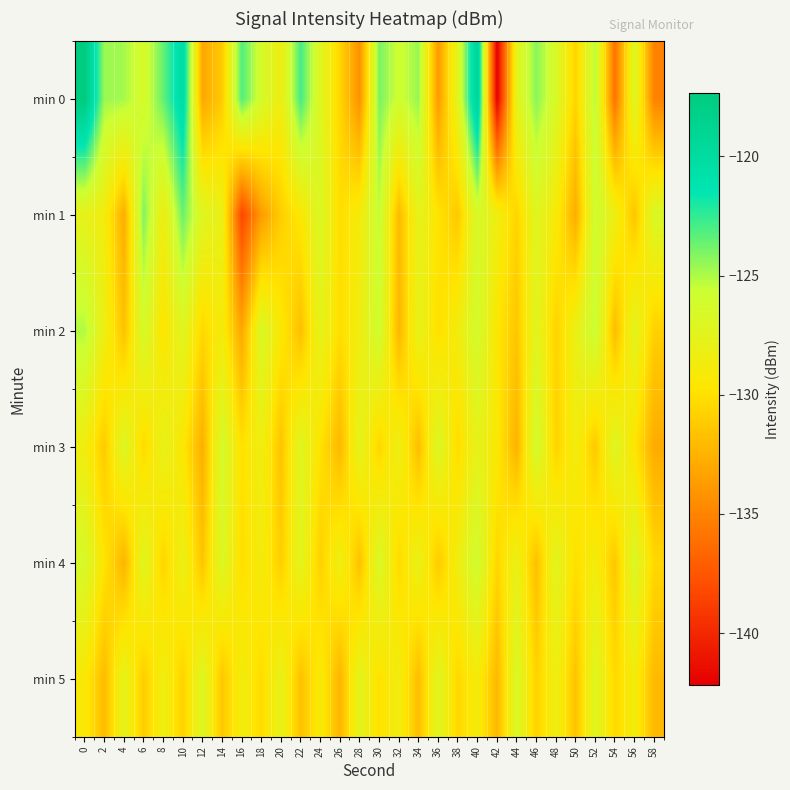

Reading left to right, what are all the values shown in this chart?

min 0: 0=-117.3	2=-124.7	4=-124.8	6=-126.4	8=-123.5	10=-120.2	12=-133.1	14=-131.2	16=-123.1	18=-126.3	20=-128.4	22=-122.9	24=-127.1	26=-130.6	28=-134.3	30=-124.0	32=-125.9	34=-124.6	36=-133.8	38=-127.4	40=-118.8	42=-142.2	44=-127.5	46=-124.3	48=-126.6	50=-130.7	52=-125.3	54=-136.0	56=-126.8	58=-135.1
min 1: 0=-127.7	2=-128.7	4=-132.8	6=-124.0	8=-128.5	10=-123.7	12=-127.2	14=-128.1	16=-138.3	18=-133.7	20=-131.0	22=-129.5	24=-126.8	26=-130.2	28=-128.9	30=-125.4	32=-132.1	34=-127.6	36=-129.8	38=-131.3	40=-126.5	42=-128.4	44=-130.7	46=-127.2	48=-129.1	50=-132.8	52=-125.9	54=-128.3	56=-131.5	58=-126.7
min 2: 0=-125.1	2=-128.3	4=-131.7	6=-126.4	8=-129.8	10=-127.2	12=-130.5	14=-128.9	16=-133.1	18=-126.7	20=-129.4	22=-131.8	24=-127.6	26=-130.2	28=-128.5	30=-125.9	32=-132.3	34=-127.8	36=-130.1	38=-128.7	40=-126.2	42=-129.6	44=-131.4	46=-127.3	48=-130.8	50=-128.1	52=-125.6	54=-132.0	56=-127.4	58=-130.9
min 3: 0=-128.6	2=-131.2	4=-126.9	6=-130.4	8=-127.8	10=-129.5	12=-132.7	14=-126.3	16=-130.0	18=-128.4	20=-131.6	22=-127.1	24=-129.9	26=-132.2	28=-127.5	30=-130.6	32=-128.2	34=-131.9	36=-126.8	38=-130.3	40=-127.7	42=-129.4	44=-132.5	46=-126.1	48=-130.8	50=-128.6	52=-131.3	54=-127.0	56=-129.7	58=-132.9
min 4: 0=-126.5	2=-129.8	4=-132.4	6=-127.2	8=-130.7	10=-128.1	12=-131.5	14=-126.9	16=-130.2	18=-128.8	20=-131.0	22=-127.4	24=-130.9	26=-128.3	28=-131.7	30=-126.6	32=-130.4	34=-127.9	36=-131.2	38=-128.5	40=-126.0	42=-130.6	44=-128.0	46=-131.8	48=-127.3	50=-130.1	52=-128.7	54=-131.4	56=-126.8	58=-130.5
min 5: 0=-129.3	2=-132.0	4=-127.6	6=-131.1	8=-128.4	10=-130.8	12=-127.0	14=-131.4	16=-128.7	18=-130.3	20=-127.8	22=-131.7	24=-129.1	26=-132.4	28=-127.5	30=-130.0	32=-128.6	34=-131.9	36=-127.2	38=-130.5	40=-128.9	42=-132.2	44=-126.7	46=-130.8	48=-128.3	50=-131.6	52=-127.1	54=-130.4	56=-128.8	58=-132.1